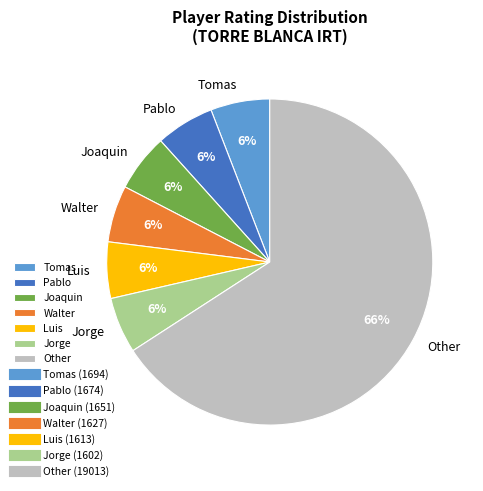

Do Other and Jorge together represent more than half of the pie?

Yes